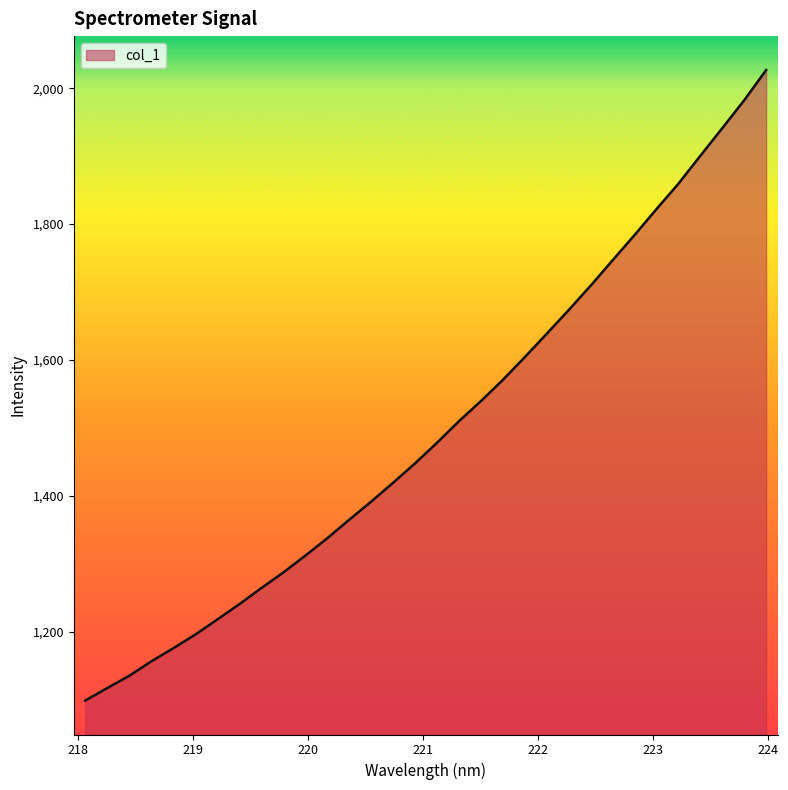

What is the maximum value shown in the chart?

2026.8